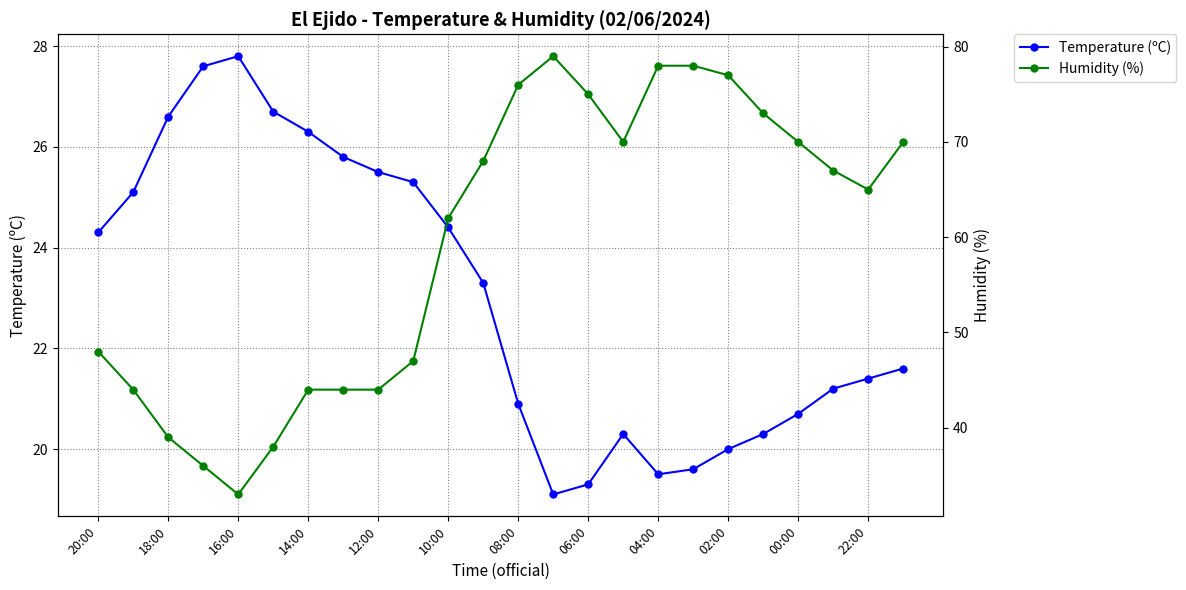

Where does the Temperature (ºC) series first go above 23?

20:00